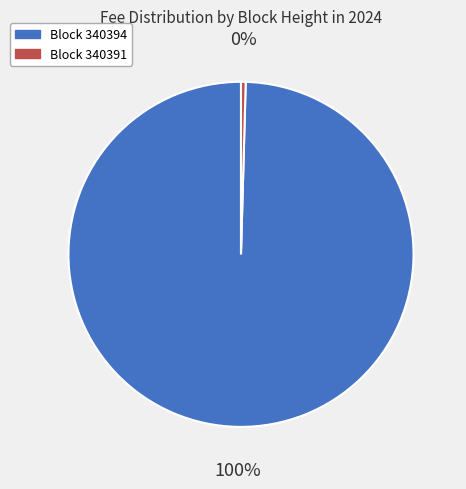

How many slices are in this pie chart?

2